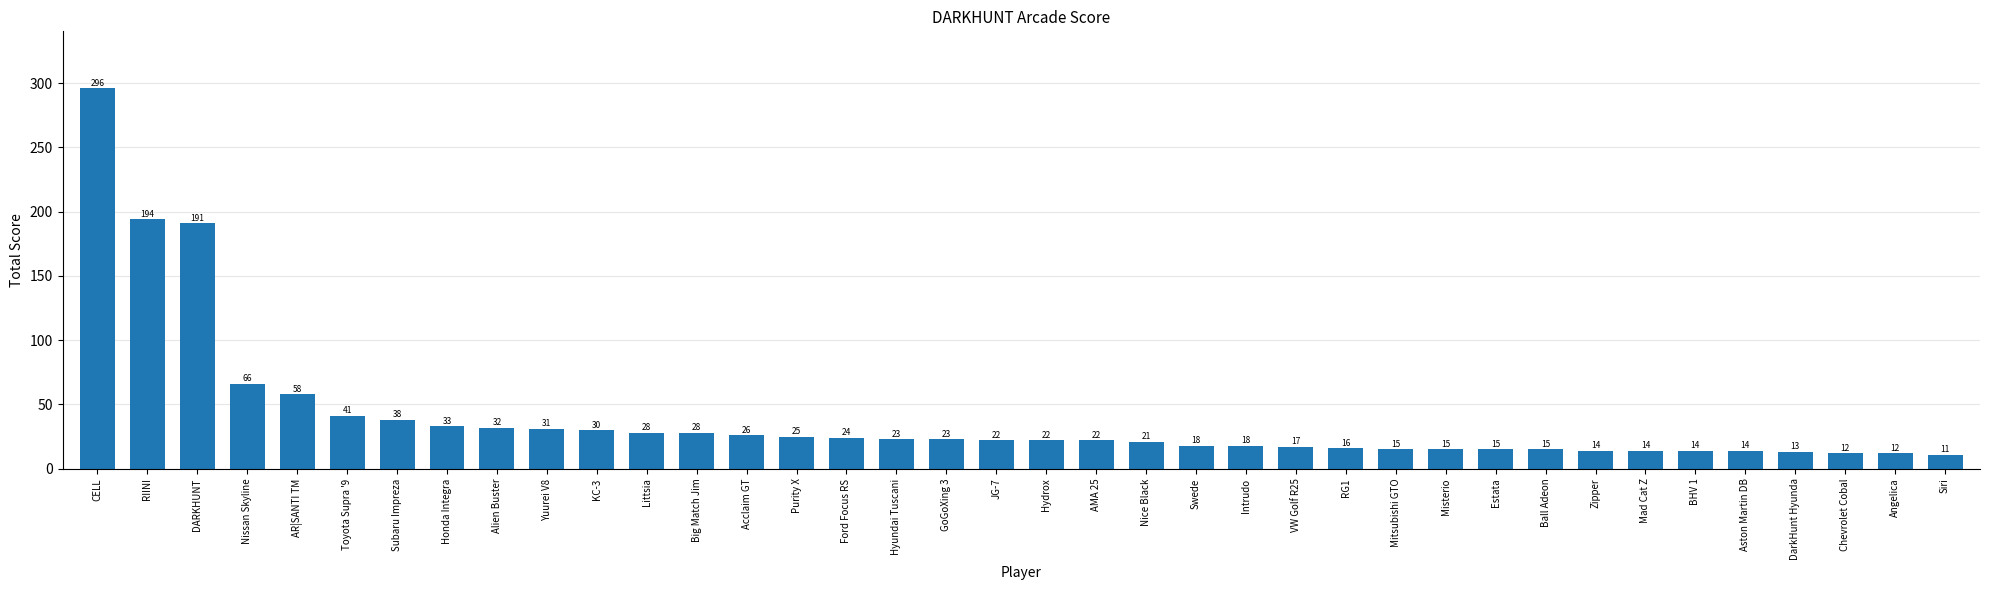

Which category has the highest value across all series?

CELL